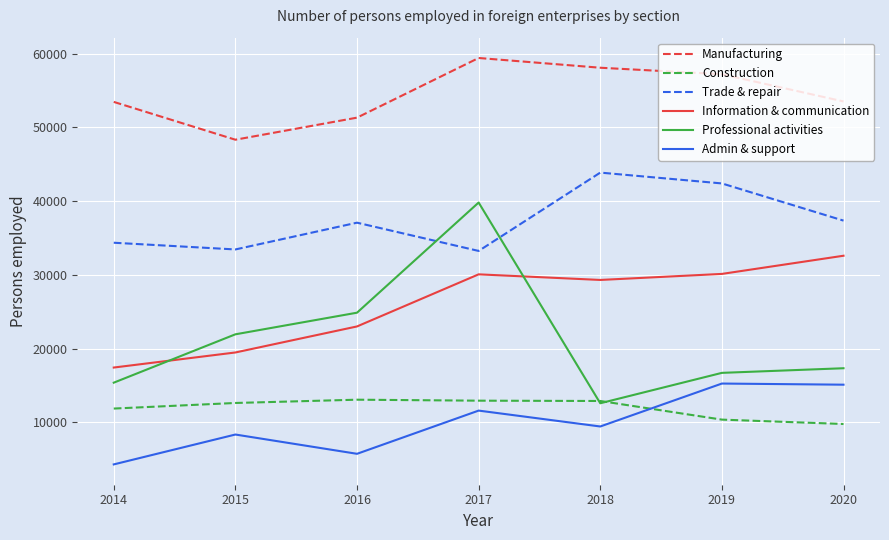

Is it true that Manufacturing equals 53456 at 2014?

True